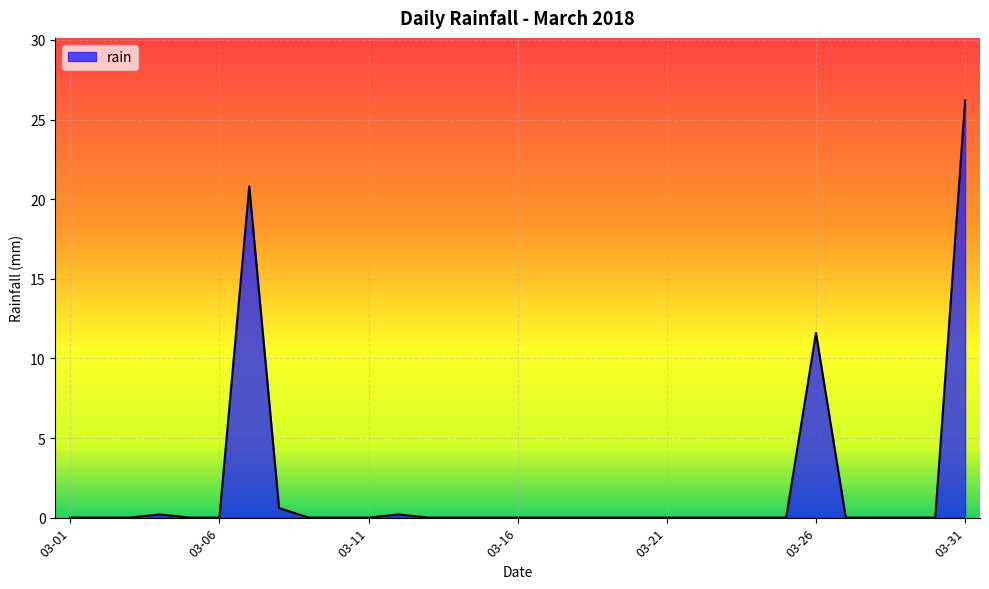

What is the difference between the maximum and minimum values?

26.2